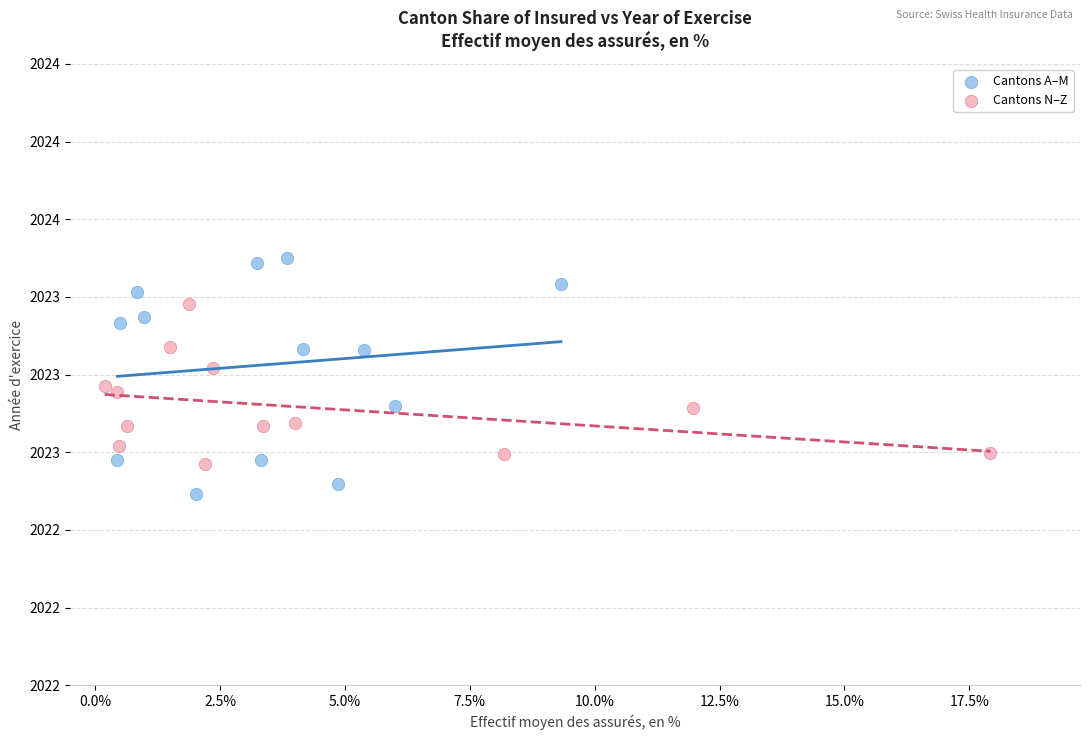

What are all the series names shown in the legend?

Cantons A–M, Cantons N–Z